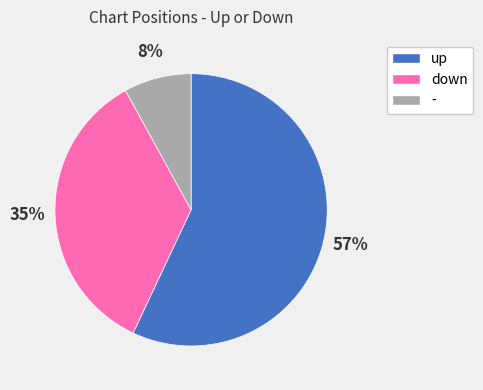

Rank the categories by value from lowest to highest.

-, down, up